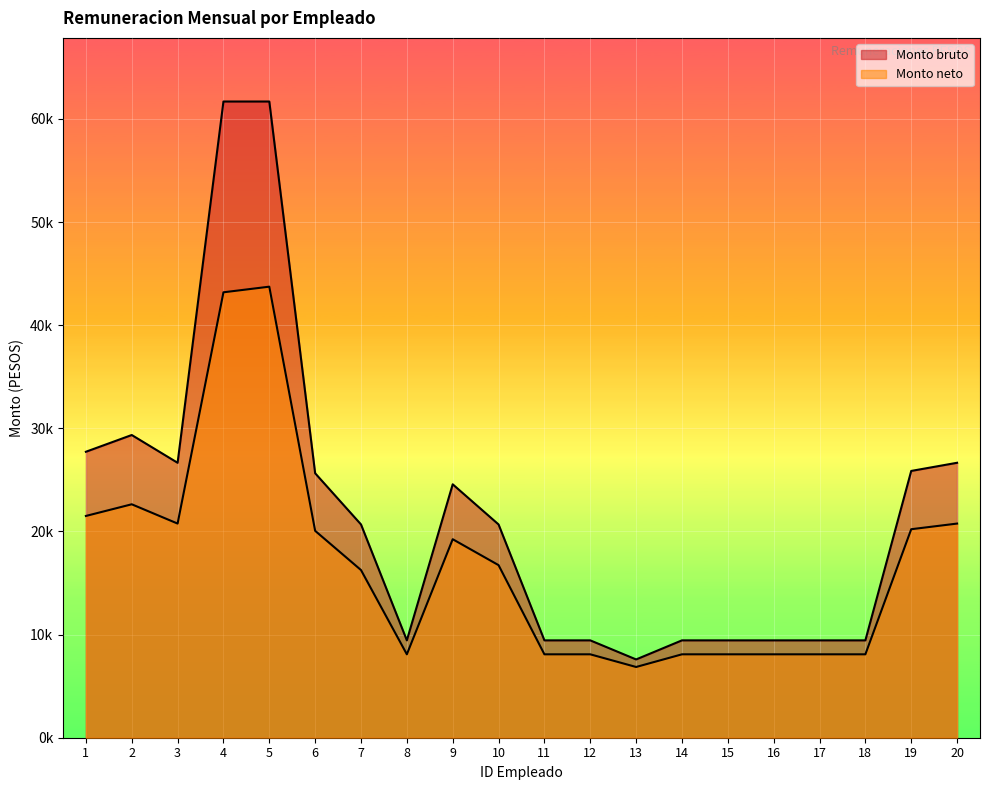

True or false: Monto bruto and Monto neto intersect in this chart.

False